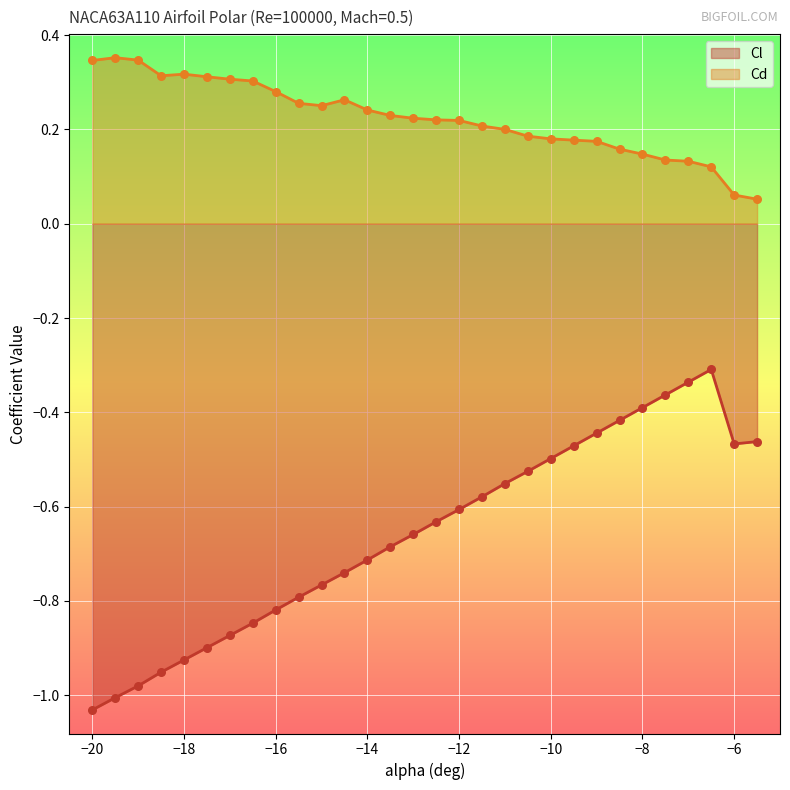

Is the value of Cd at -18.5 greater than the value of Cl at -7.5?

Yes